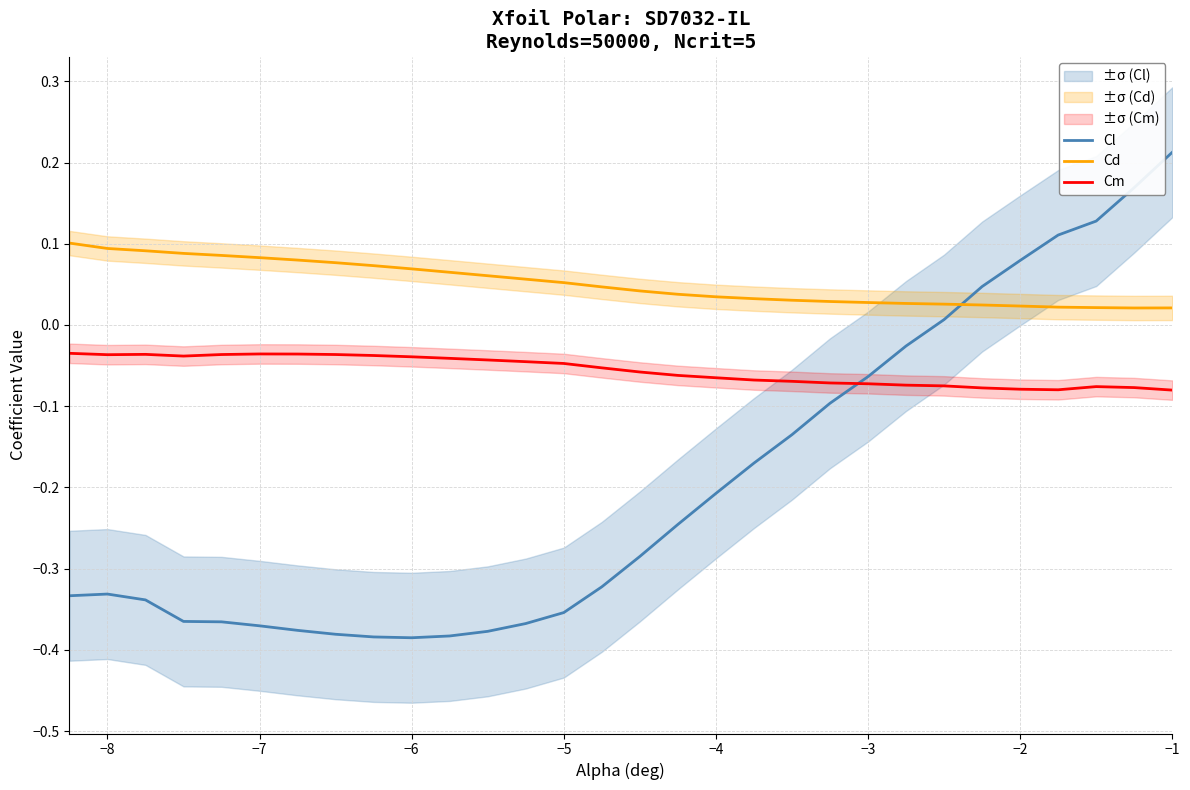

The Cm series shows -0.0 at −4. True or false?

False